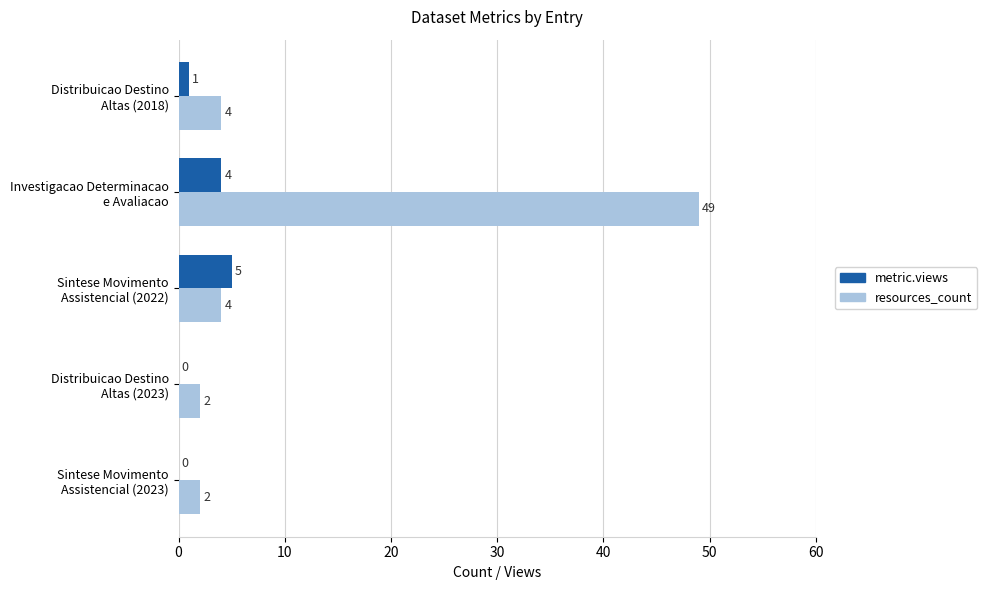

Which series has the largest total across all categories?

resources_count